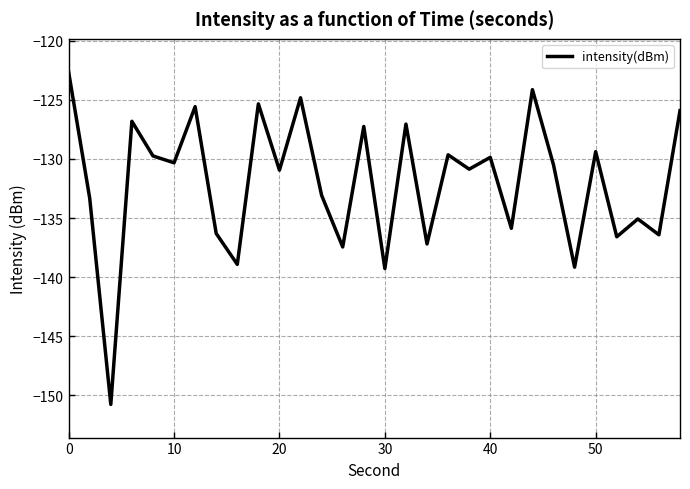

What is the difference between the maximum and minimum values?

28.1